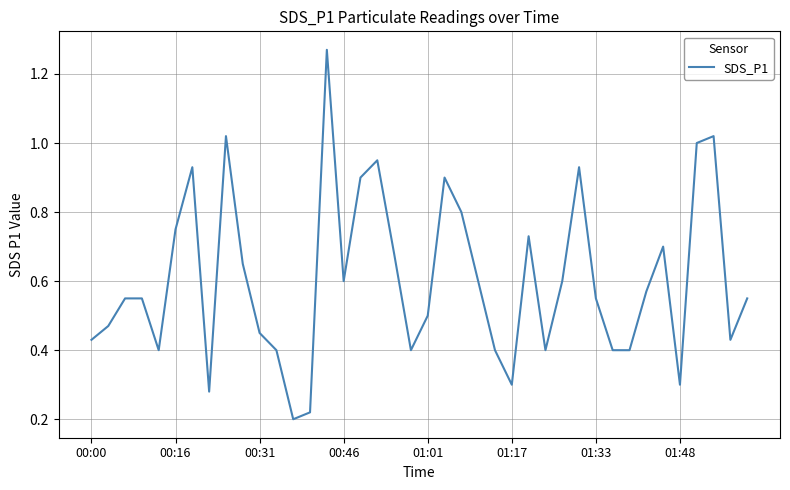

What is the difference between the maximum and minimum values?

1.1